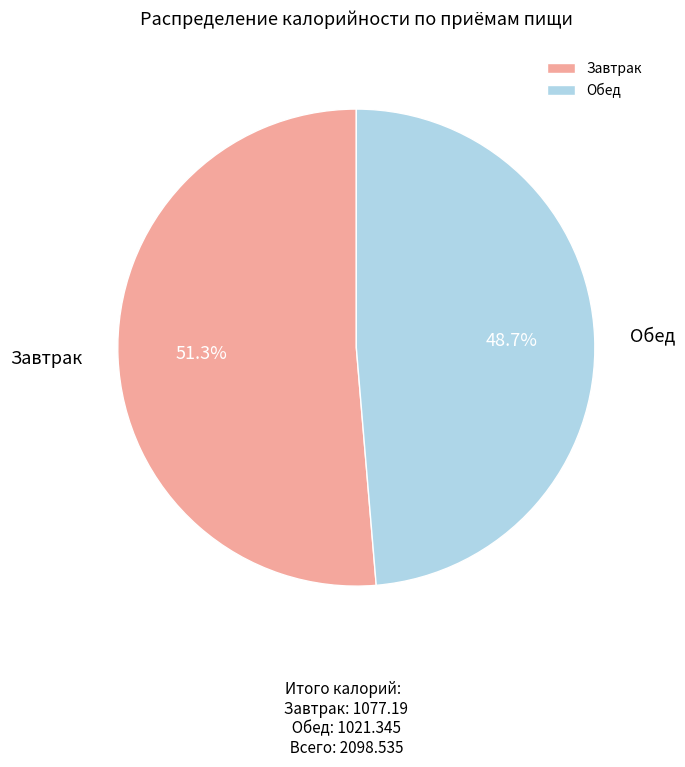

To the nearest percent, what percentage of the pie is Обед?

49%